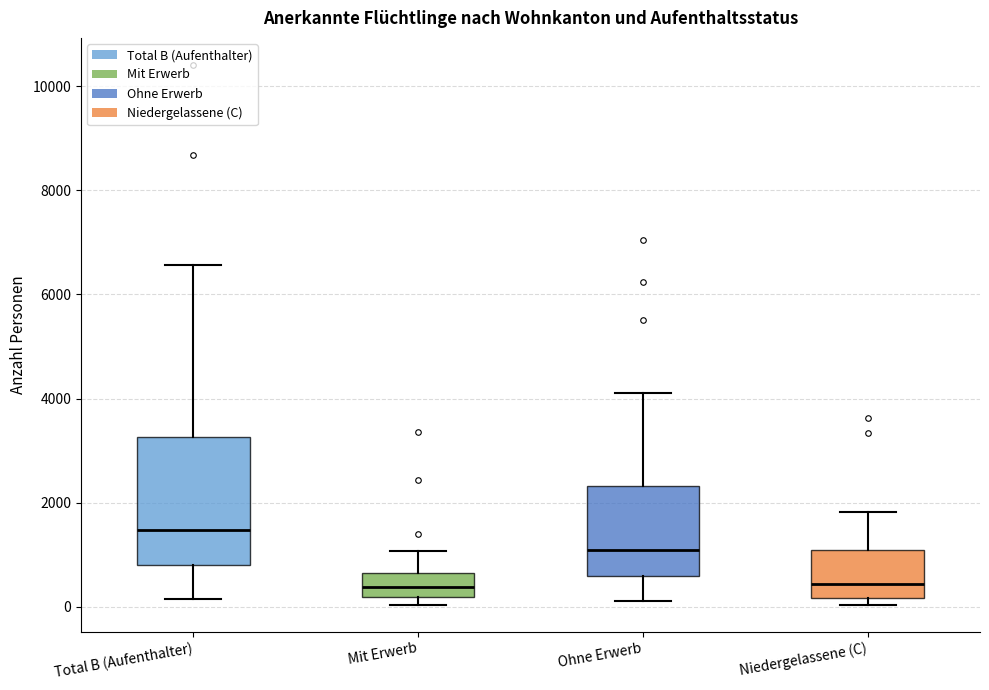

Reading left to right, transcribe this box plot: for each box, give where its median line is, the range the box spans, and where its two whiskers end, as read against the y-axis. The values are not printed on the chart, so give them approximately, as read against the axis.

Total B (Aufenthalter): median 1400, box 800 to 3200, whiskers 200 to 6600
Mit Erwerb: median 400, box 200 to 600, whiskers 0 to 1000
Ohne Erwerb: median 1000, box 600 to 2400, whiskers 200 to 4200
Niedergelassene (C): median 400, box 200 to 1000, whiskers 0 to 1800